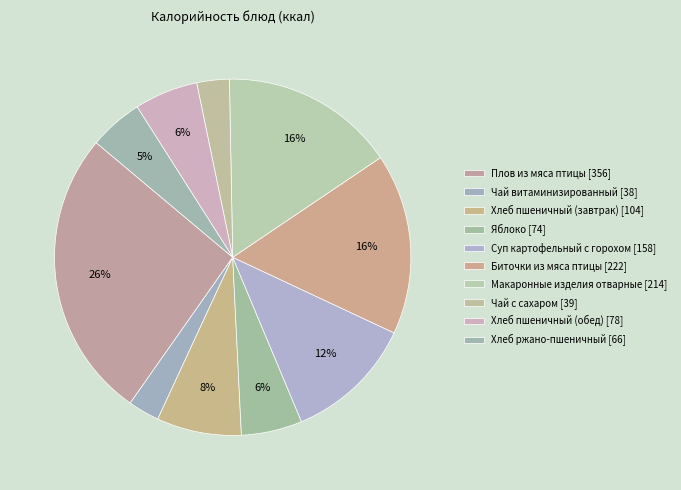

Count the number of slices in the pie.

10